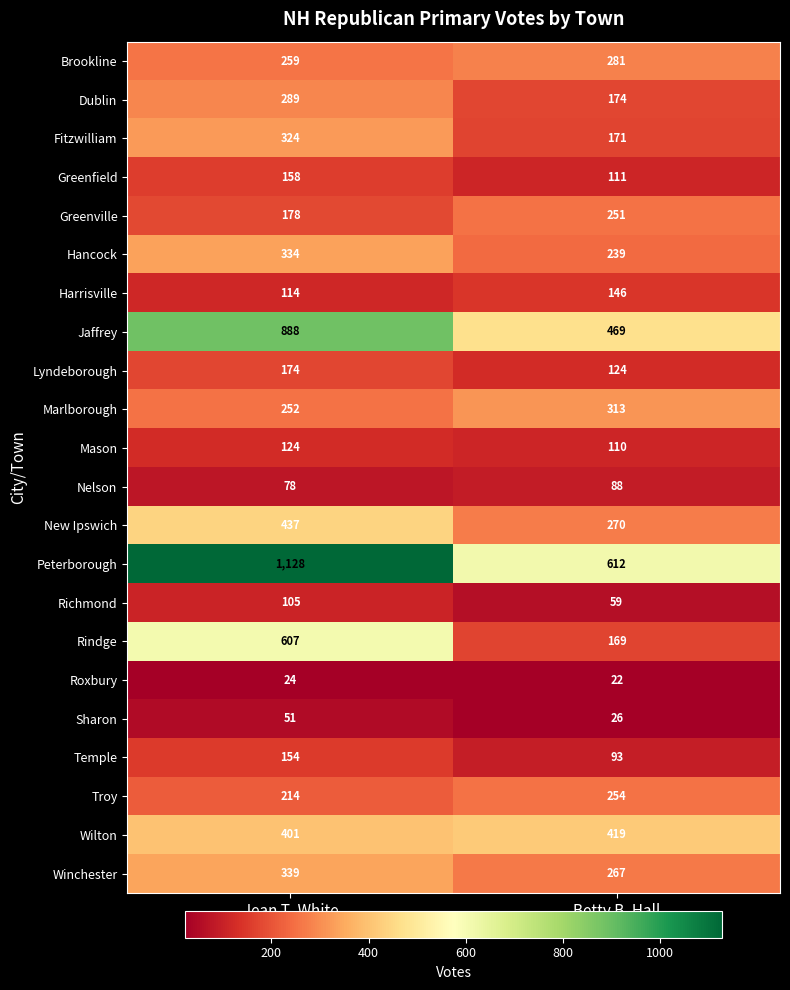

What is the total value across all series at Jean T. White?

6632